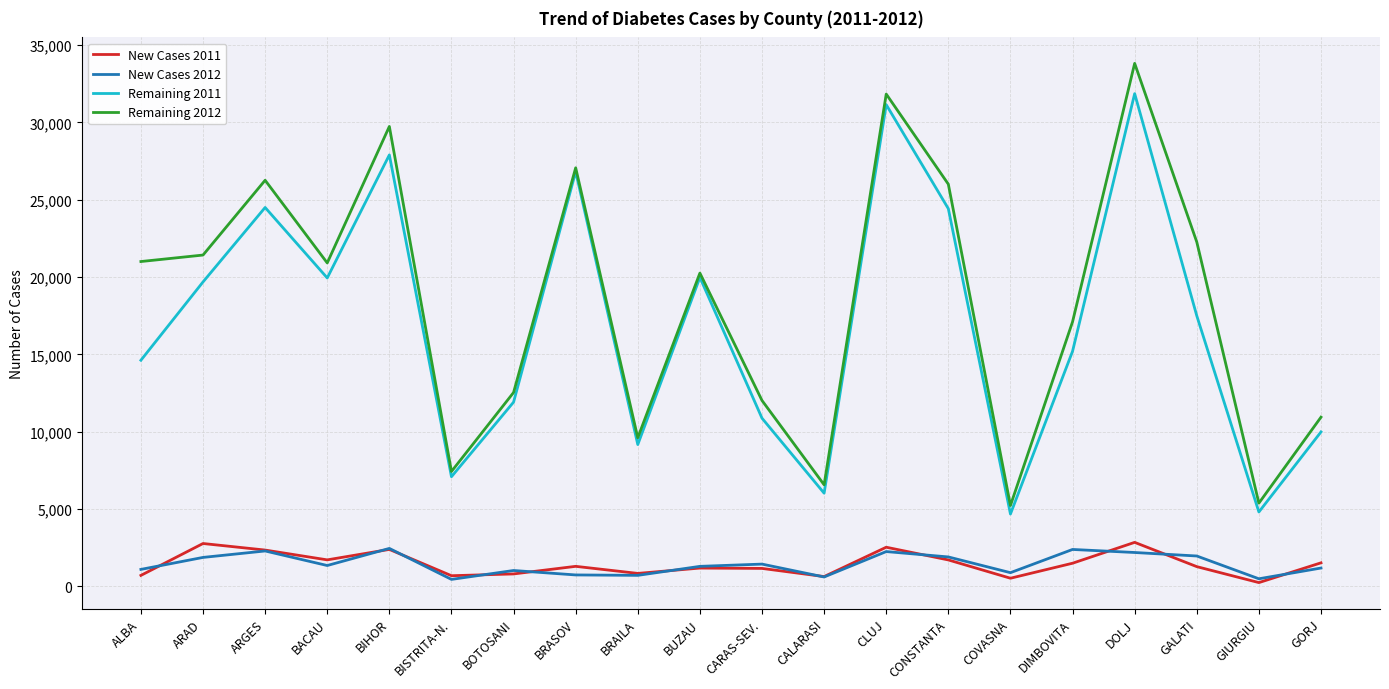

How many values in the New Cases 2012 series are below 1347?

10